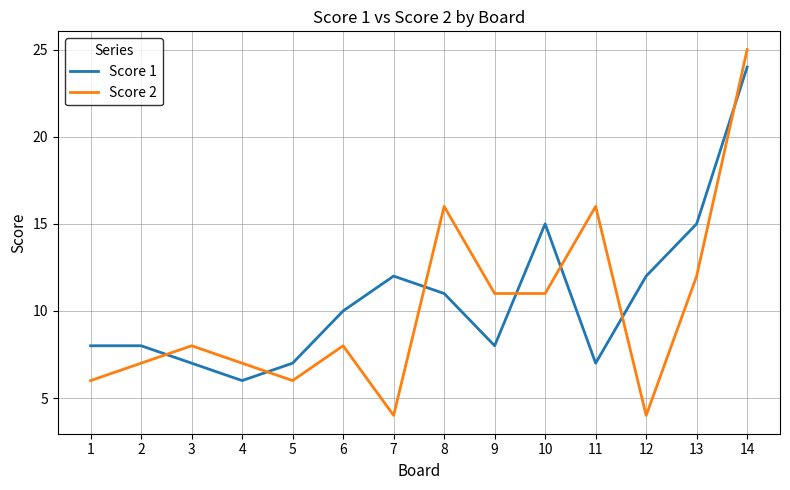

What is the difference between the second highest and minimum values in the Score 2 series?

12